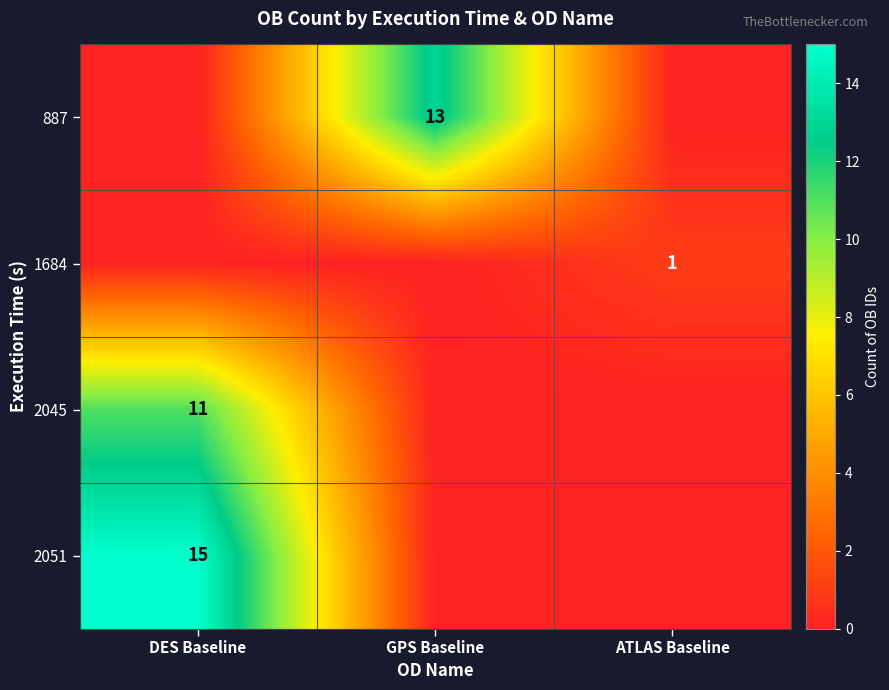

True or false: 2051 has a value of 15 at DES Baseline.

True